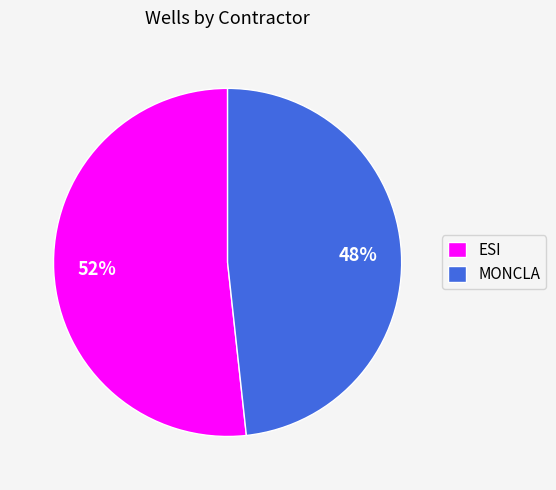

Approximately how many times larger is the value at ESI compared to MONCLA?

1.1